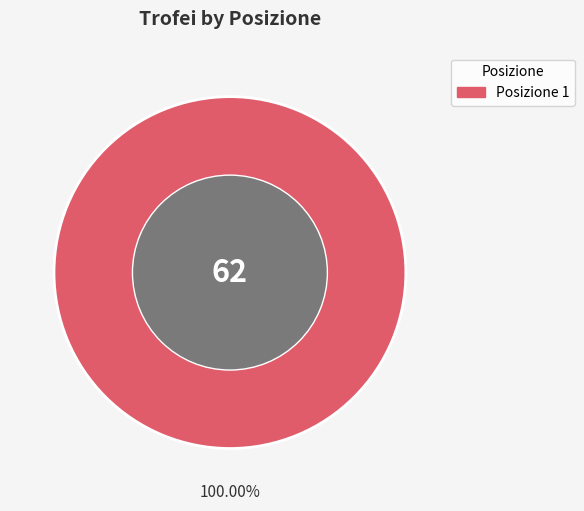

Does any single category account for the majority?

Yes